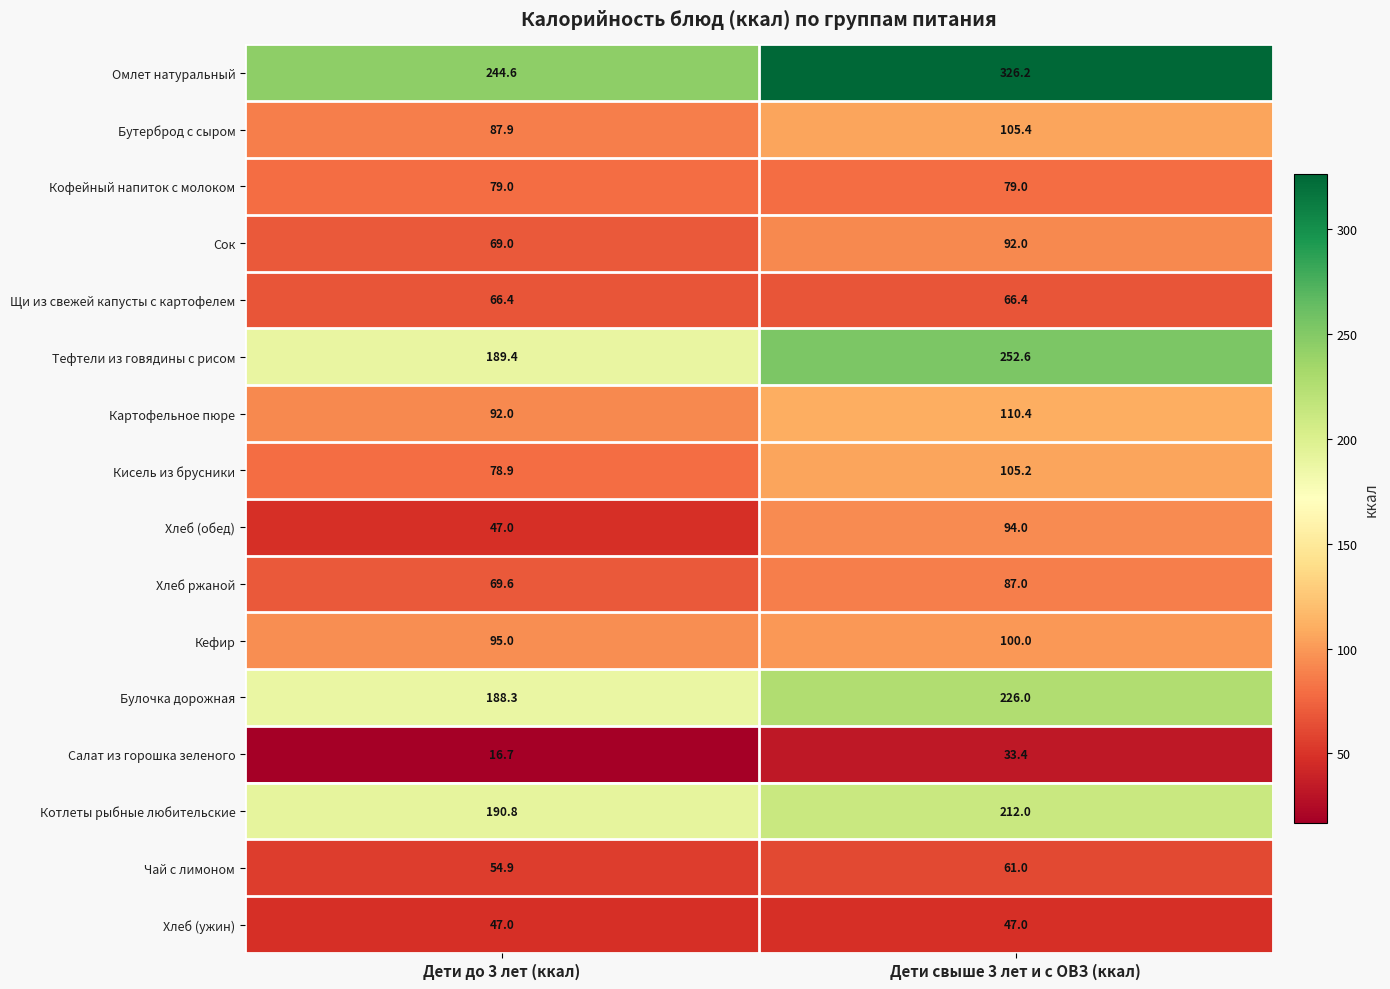

At which category is the sum across all series the highest?

Дети свыше 3 лет и с ОВЗ (ккал)